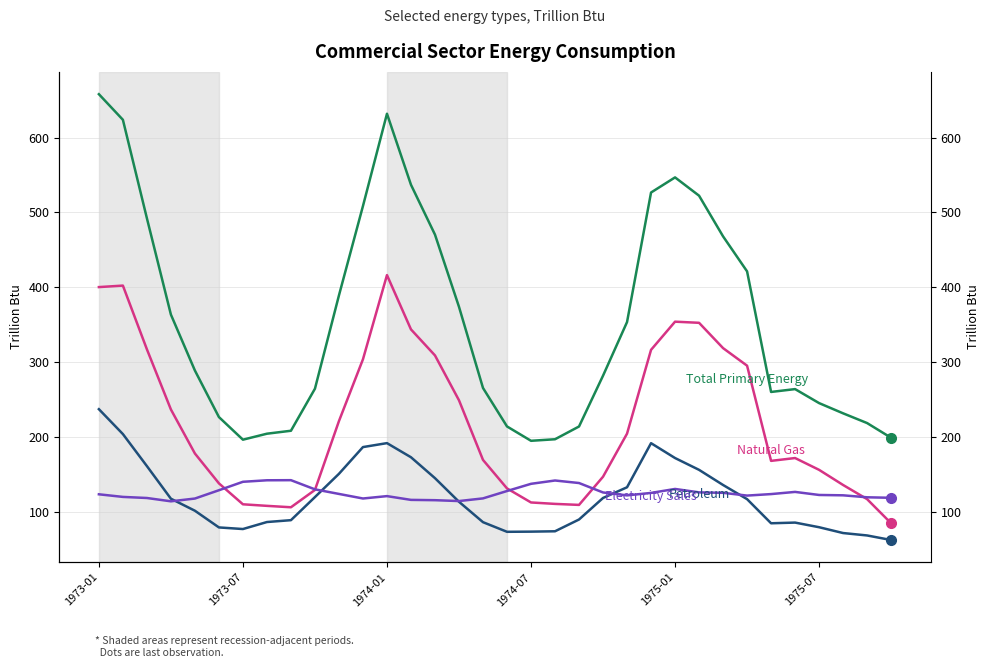

Where is the first local maximum for Total Primary Energy?

1974-01